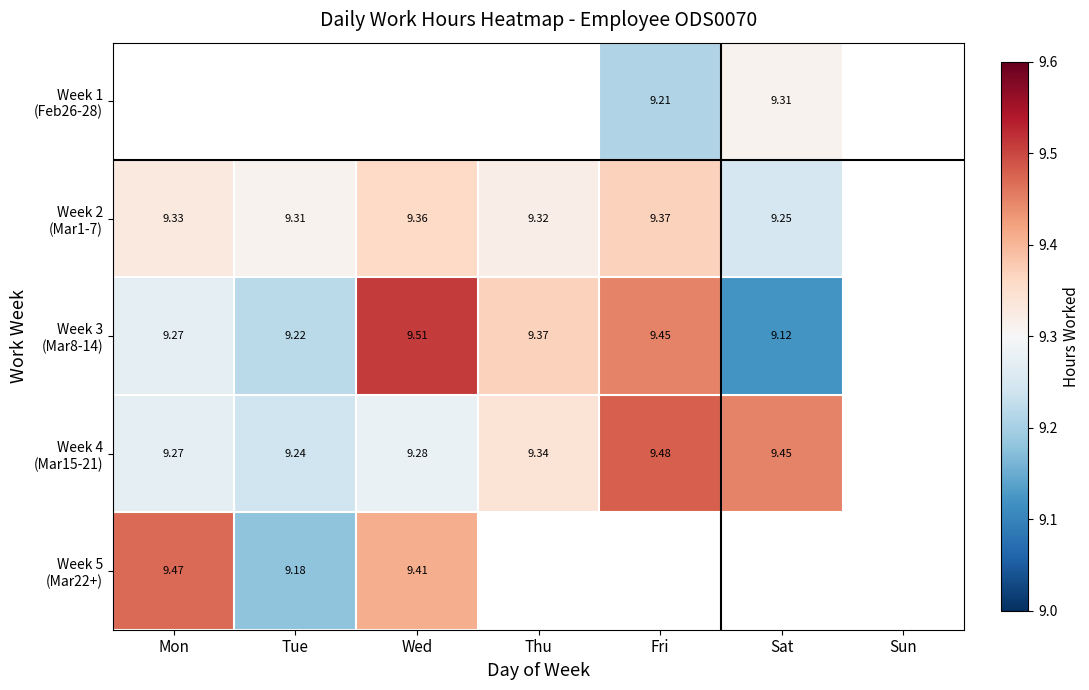

What is the difference between the maximum and minimum values in the Week 2 (Mar1-7) series?

0.1